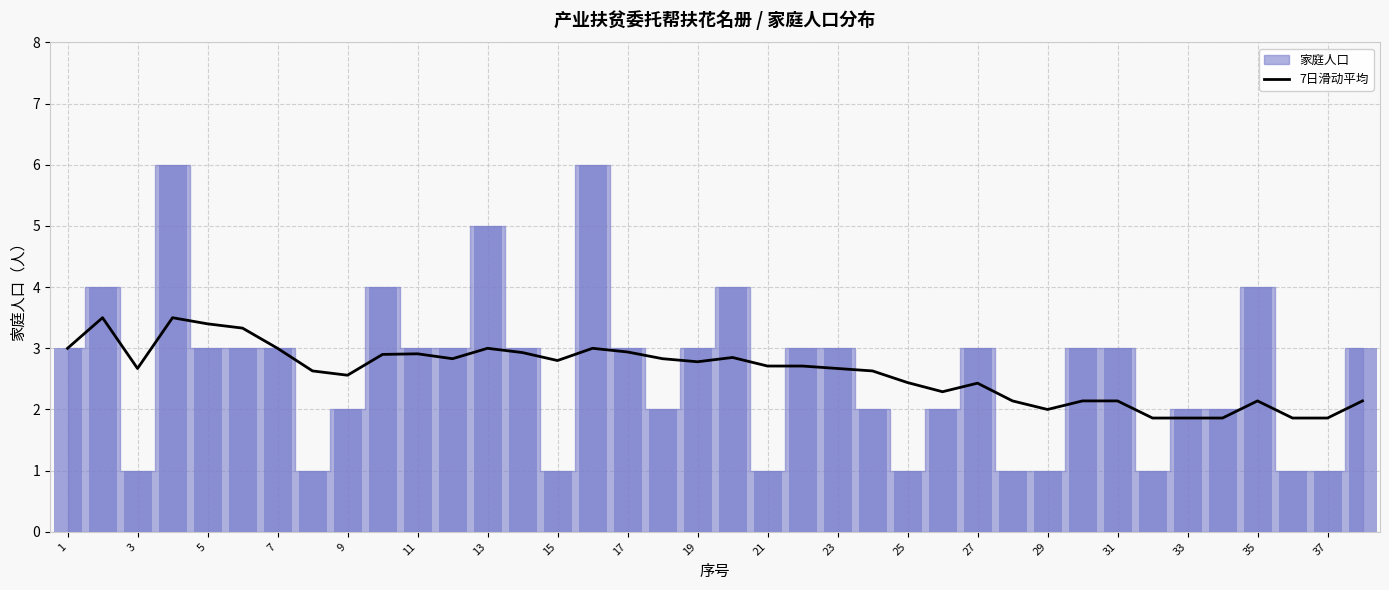

The value of 7日滑动平均 at 7 is 4.9. True or false?

False